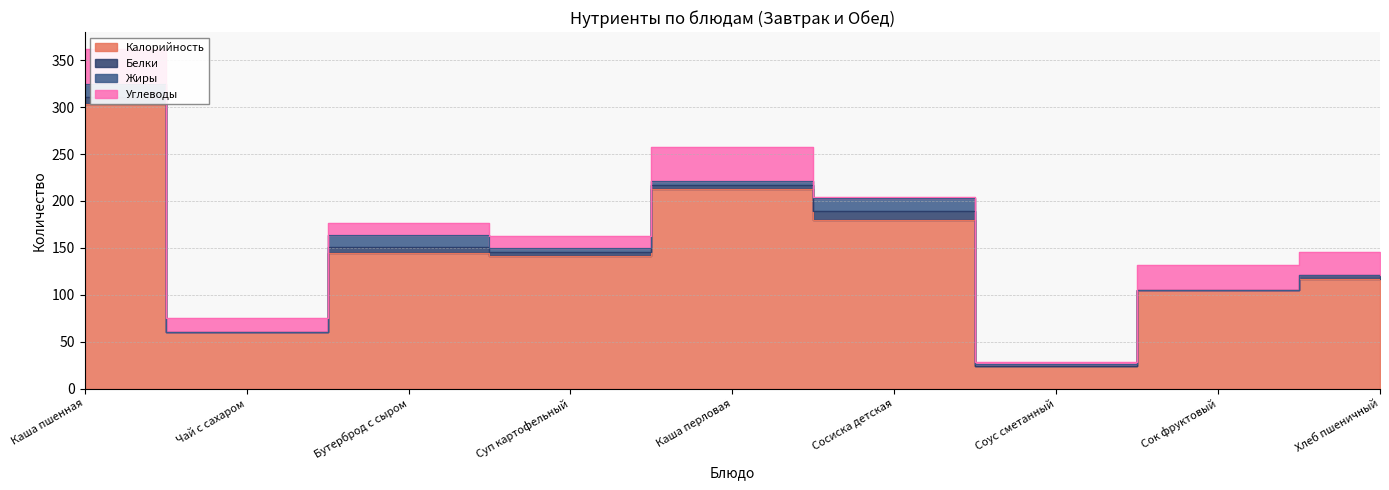

What position from the left is Суп картофельный?

4